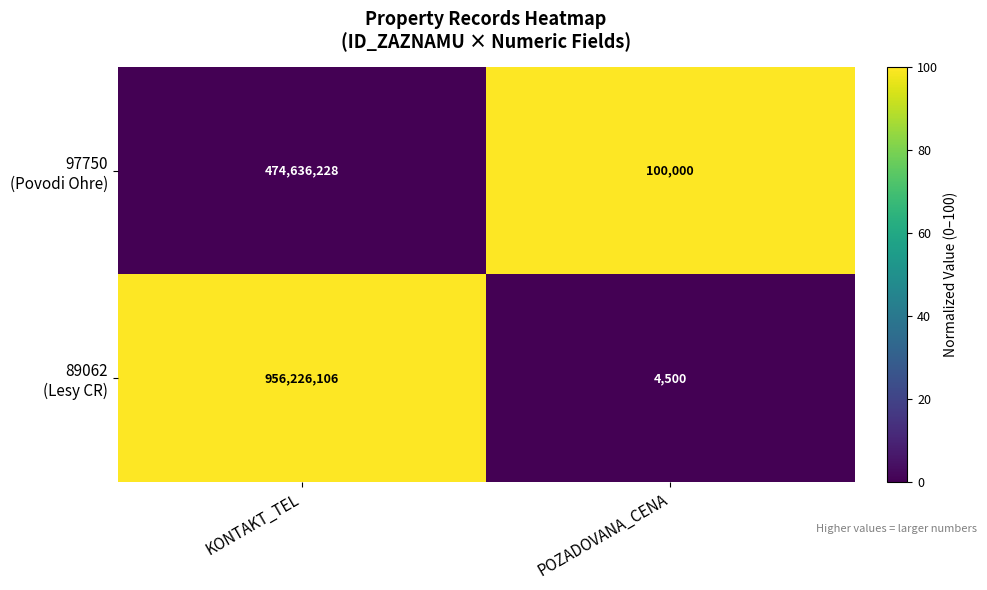

What is the difference between the highest and lowest values at POZADOVANA_CENA?

95500